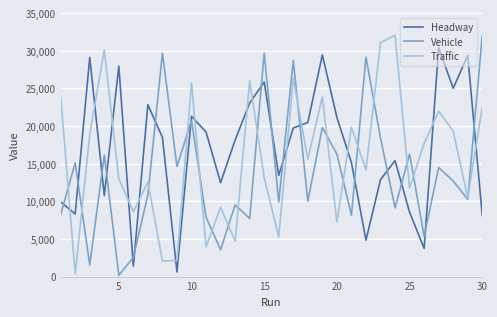

What is the maximum value shown in the chart?

32073